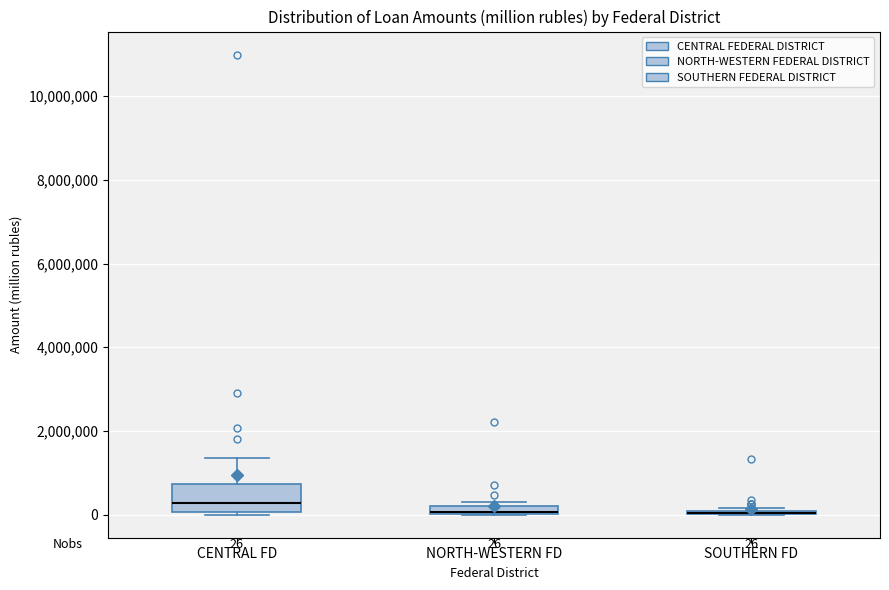

Comparing the boxes themselves (not the whiskers), which one is the tallest?

CENTRAL FD